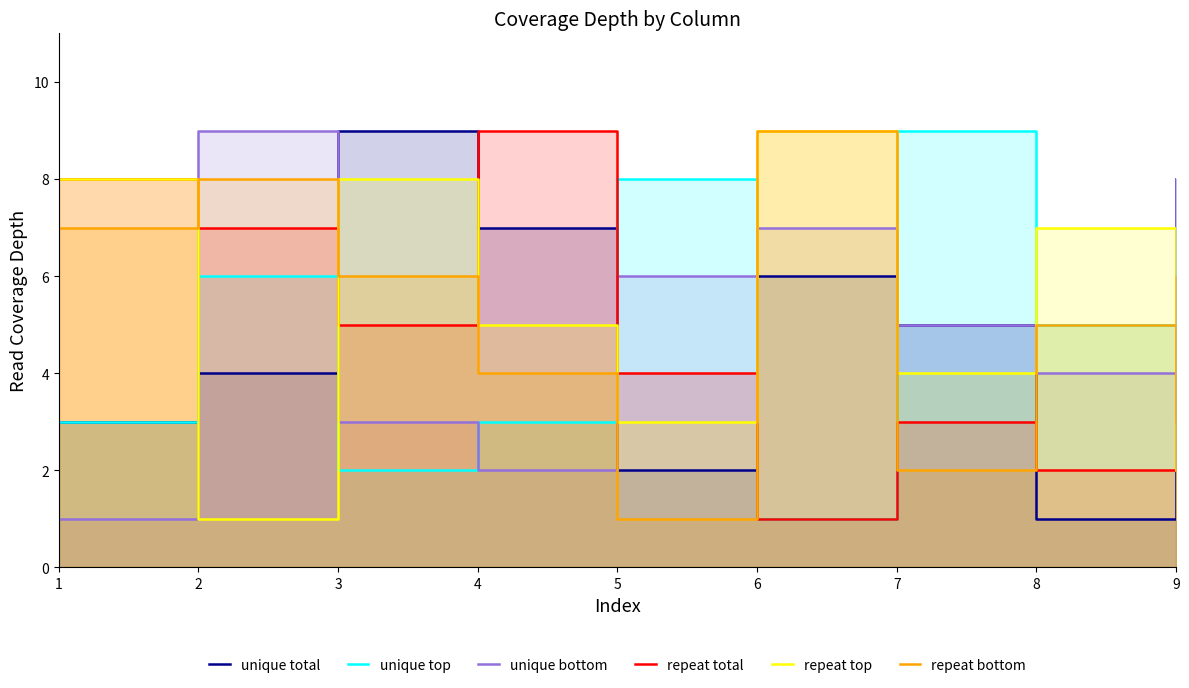

True or false: repeat total and unique bottom cross at least once.

True